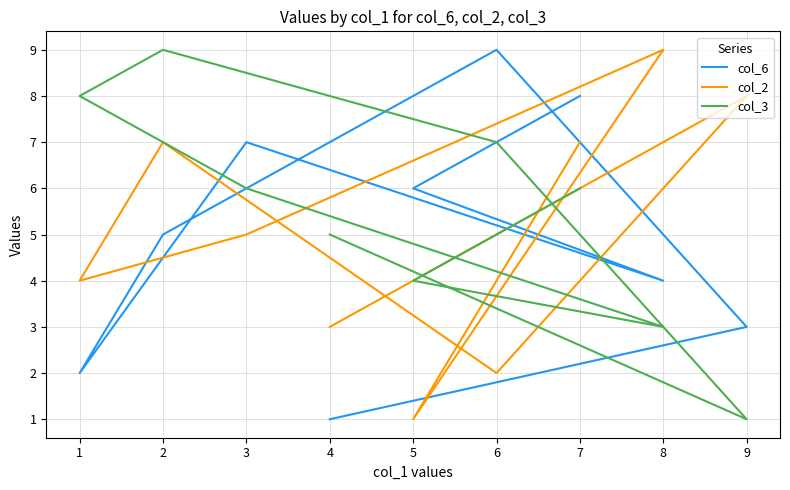

True or false: col_6 has more than 2 interior local peaks.

False